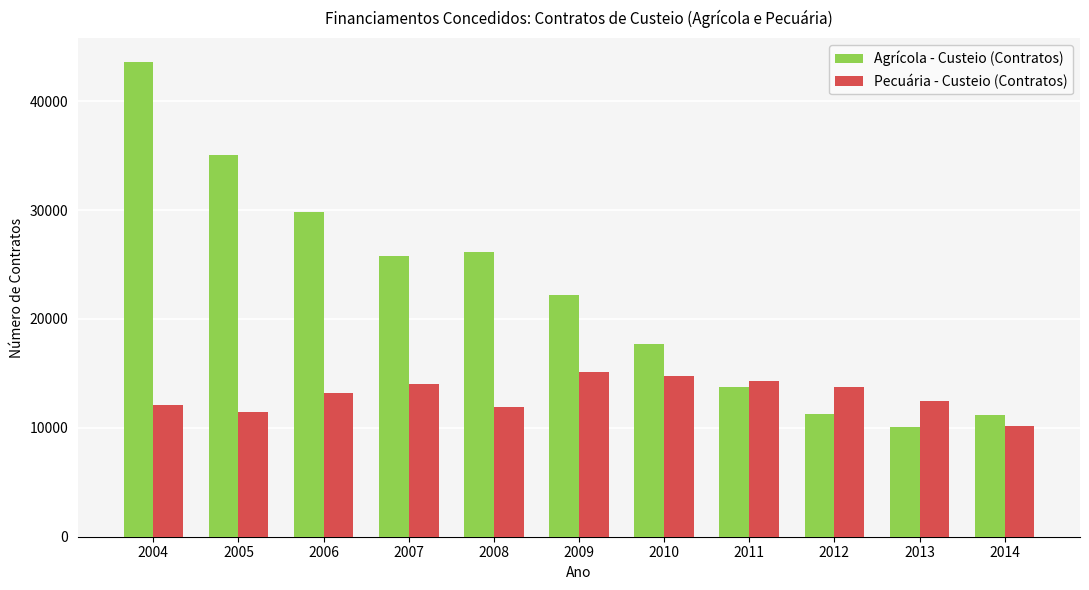

What is the value of the Agrícola - Custeio (Contratos) bar at the 8th from the left?

13761